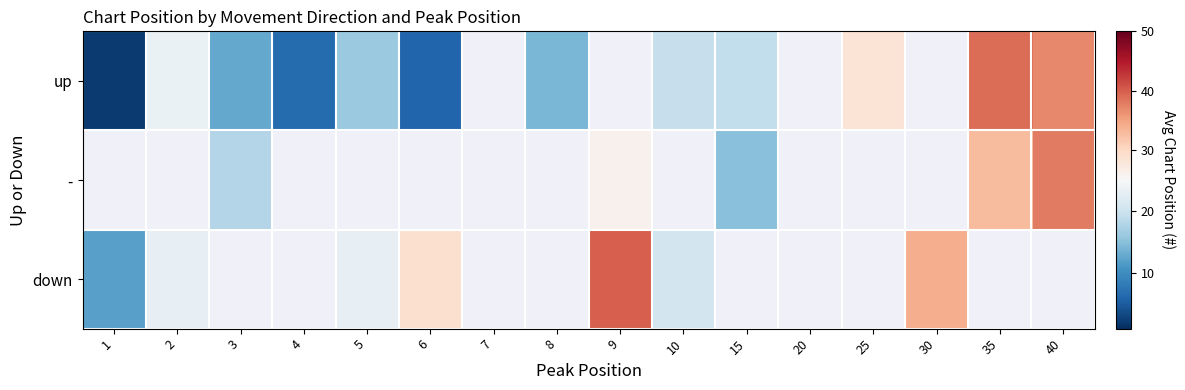

At how many categories does at least one series exceed 25?

6